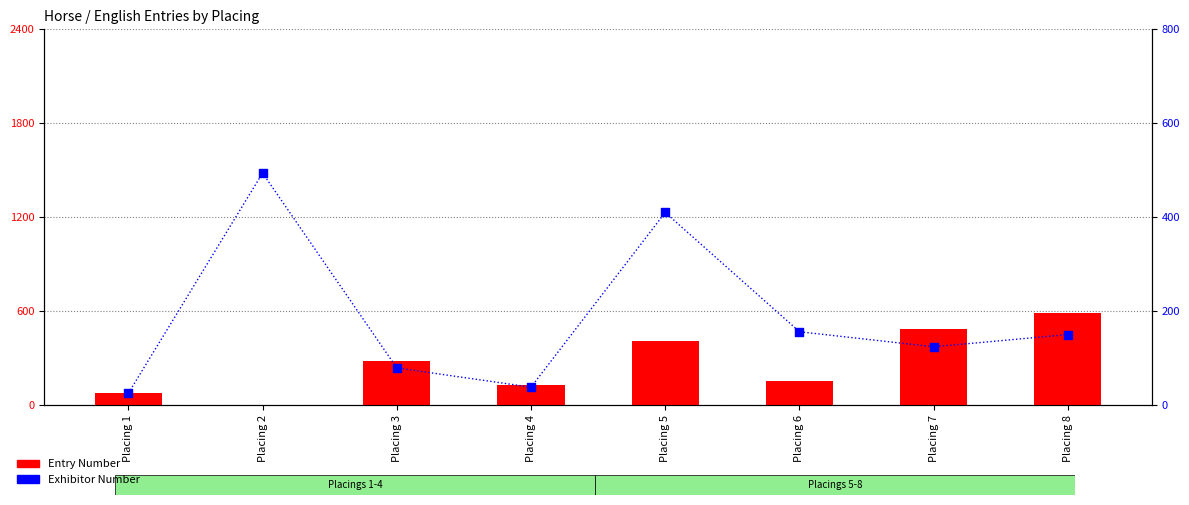

At how many categories does at least one series exceed 116?

7